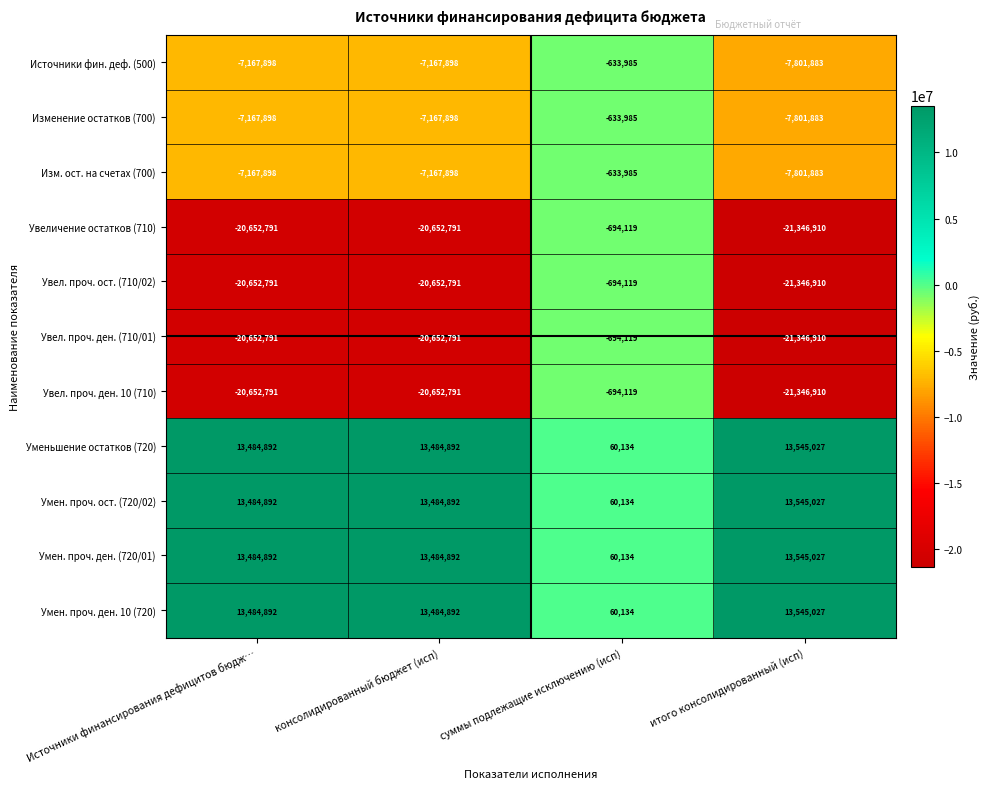

What is the greatest value displayed?

13545027